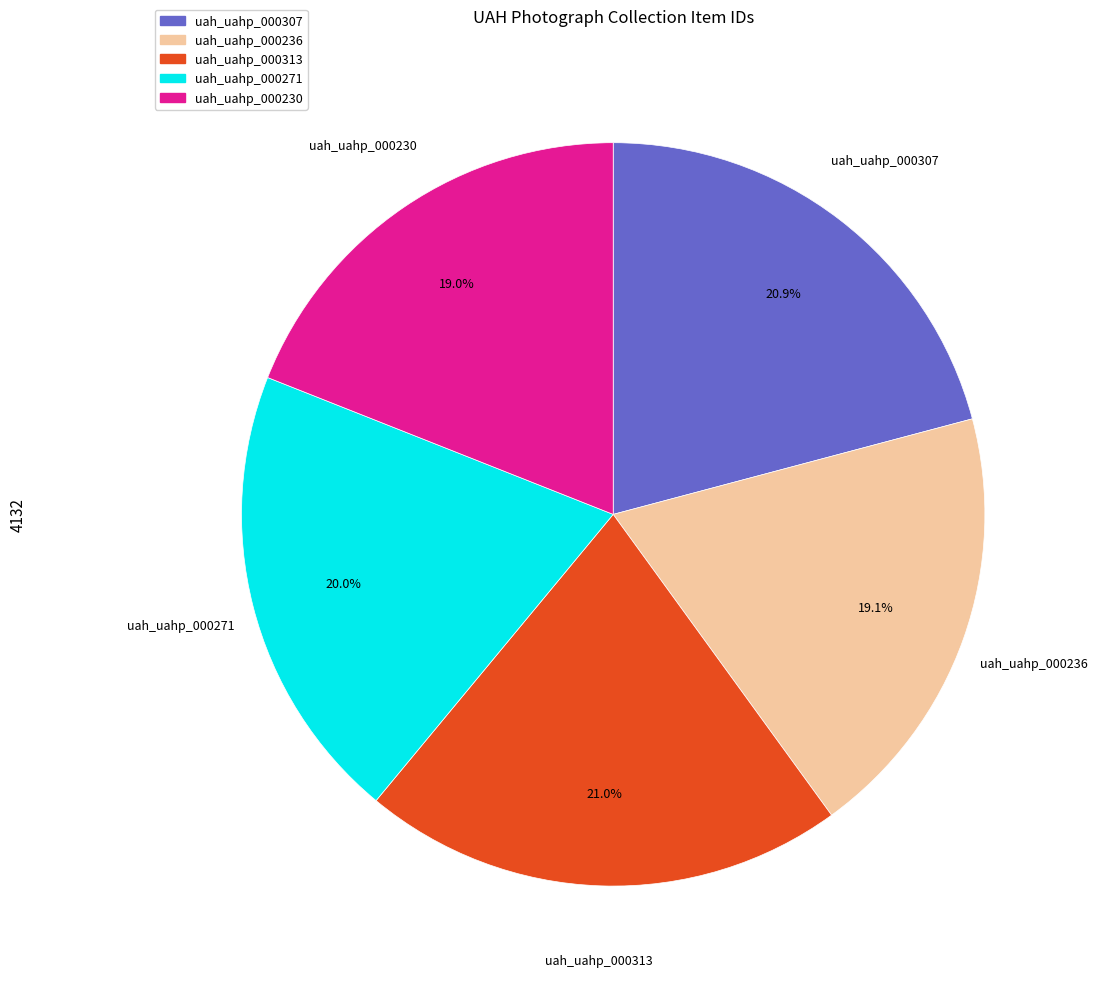

Does uah_uahp_000230 account for over 50% of the chart?

No